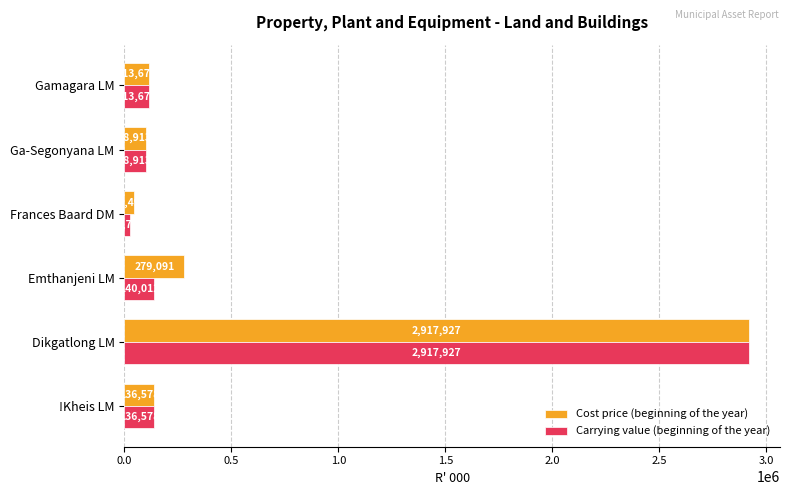

How many data points in Carrying value (beginning of the year) are less than 136578?

3